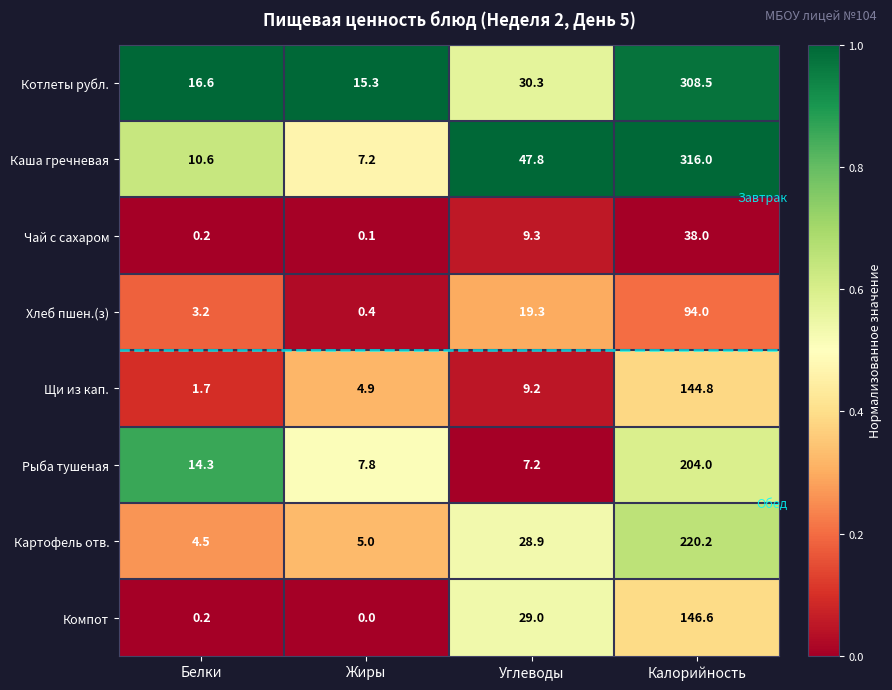

What value does the Чай с сахаром series have at Углеводы?

9.3